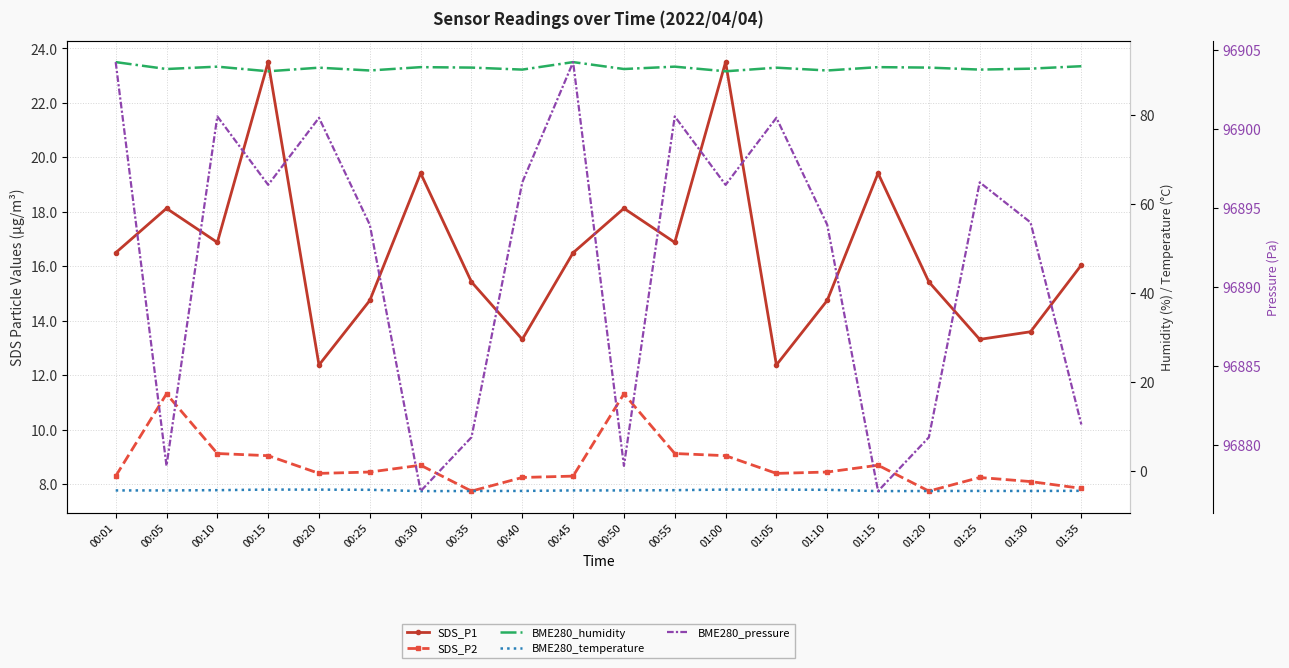

Where is the first local maximum for BME280_humidity?

00:10